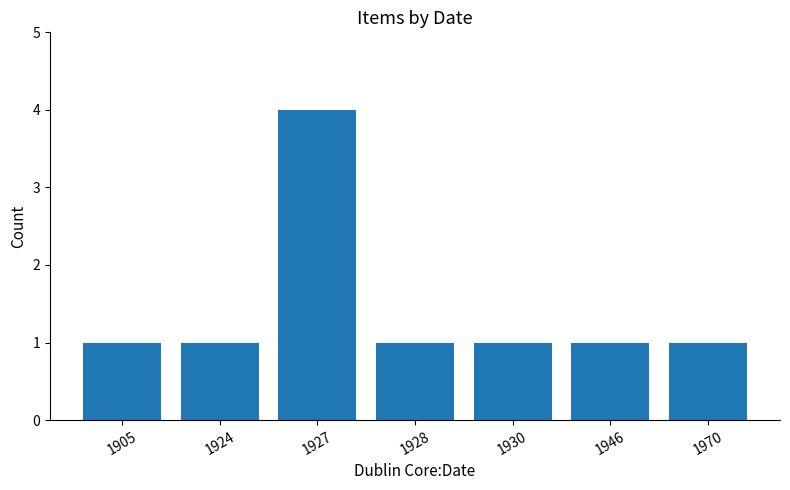

What is the greatest value displayed?

4